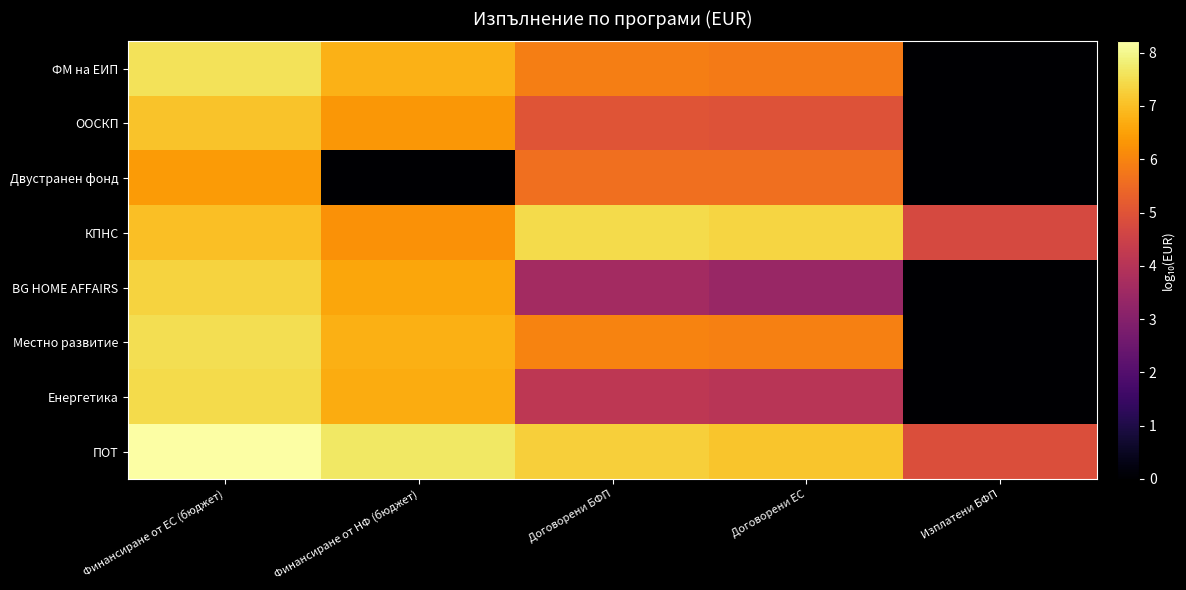

How many data points does each series have?

5